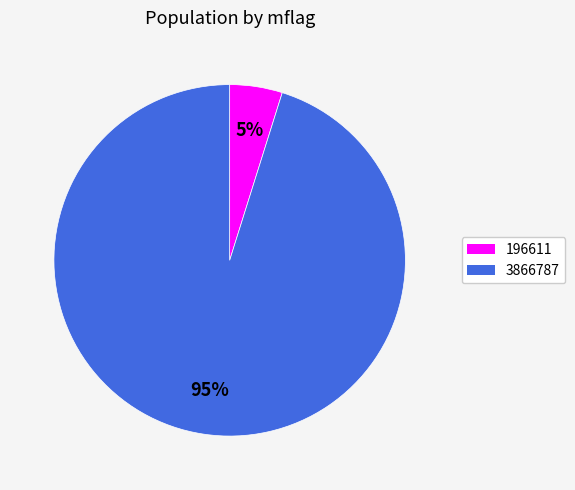

Which category has the biggest portion of the pie?

3866787